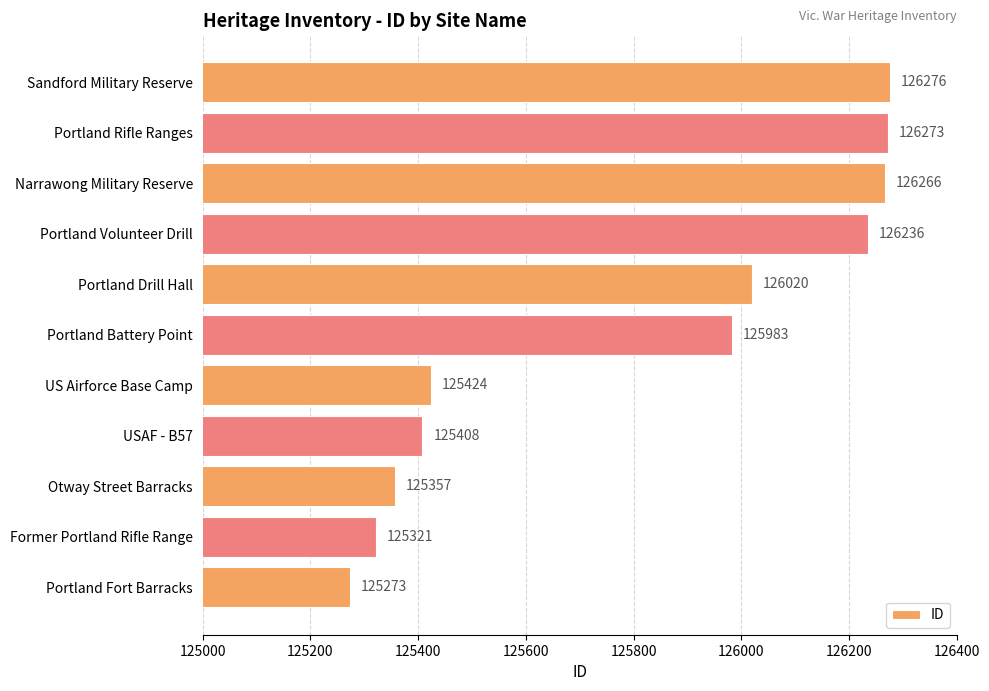

The chart shows a value of 125357 at Otway Street Barracks. True or false?

True